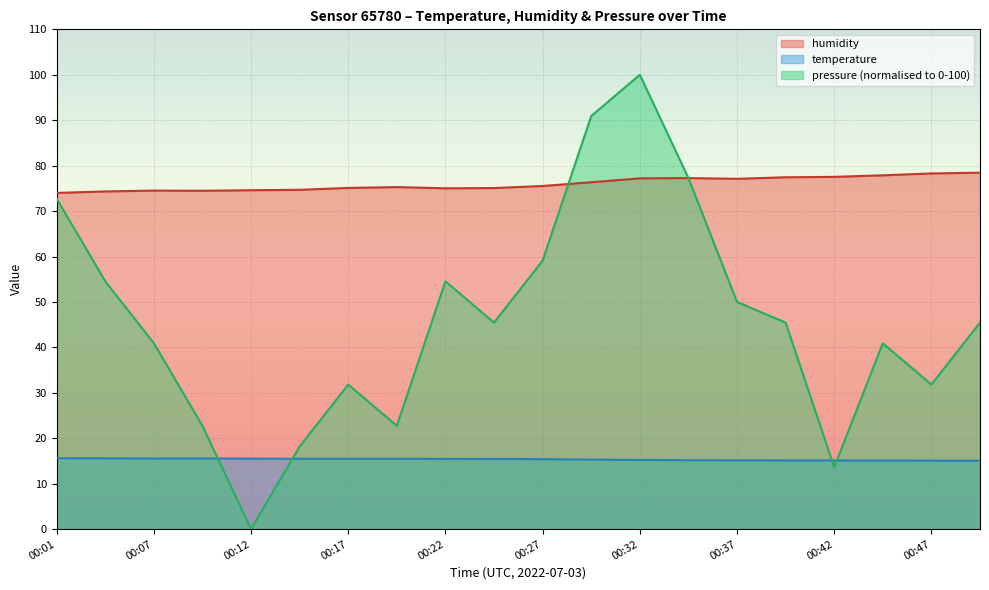

Reading left to right, extract all data points from this chart.

temperature: 15.6	15.6	15.5	15.6	15.5	15.5	15.5	15.5	15.5	15.4	15.4	15.3	15.2	15.2	15.1	15.1	15.1	15.1	15.1	15.1
humidity: 74.0	74.3	74.5	74.5	74.6	74.7	75.1	75.3	75.0	75.1	75.5	76.3	77.2	77.3	77.1	77.4	77.5	77.9	78.3	78.5
pressure: 72.7	54.5	40.9	22.7	0.0	18.2	31.8	22.7	54.5	45.5	59.1	90.9	100.0	77.3	50.0	45.5	13.6	40.9	31.8	45.5